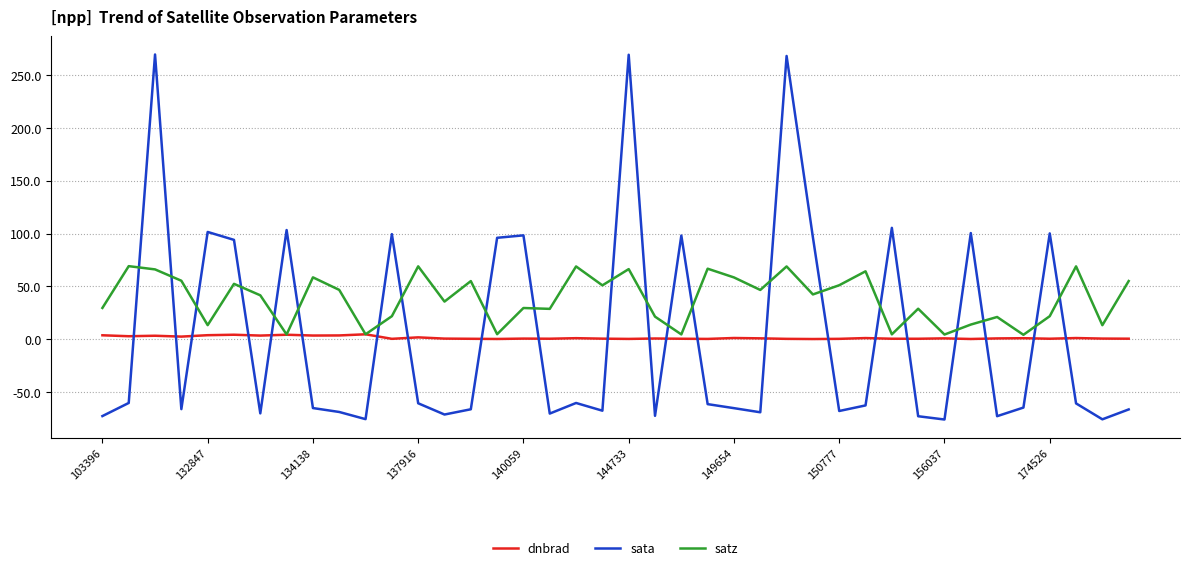

Which series has the largest range (max minus min)?

sata